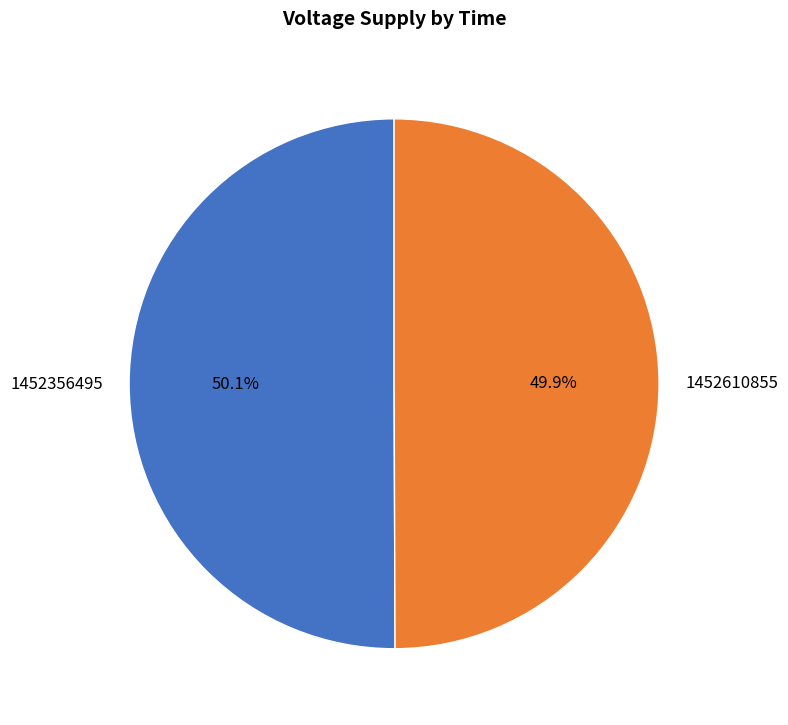

True or false: 1452356495 accounts for 50% of the total.

True